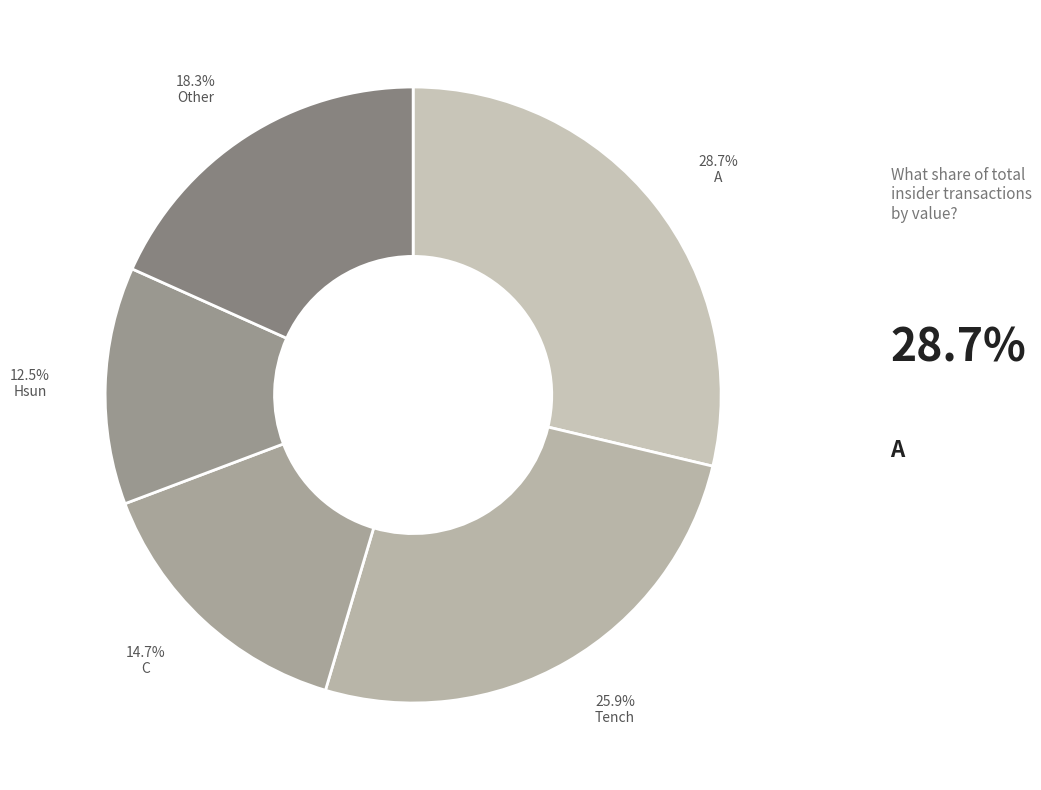

Count the number of slices in the pie.

5